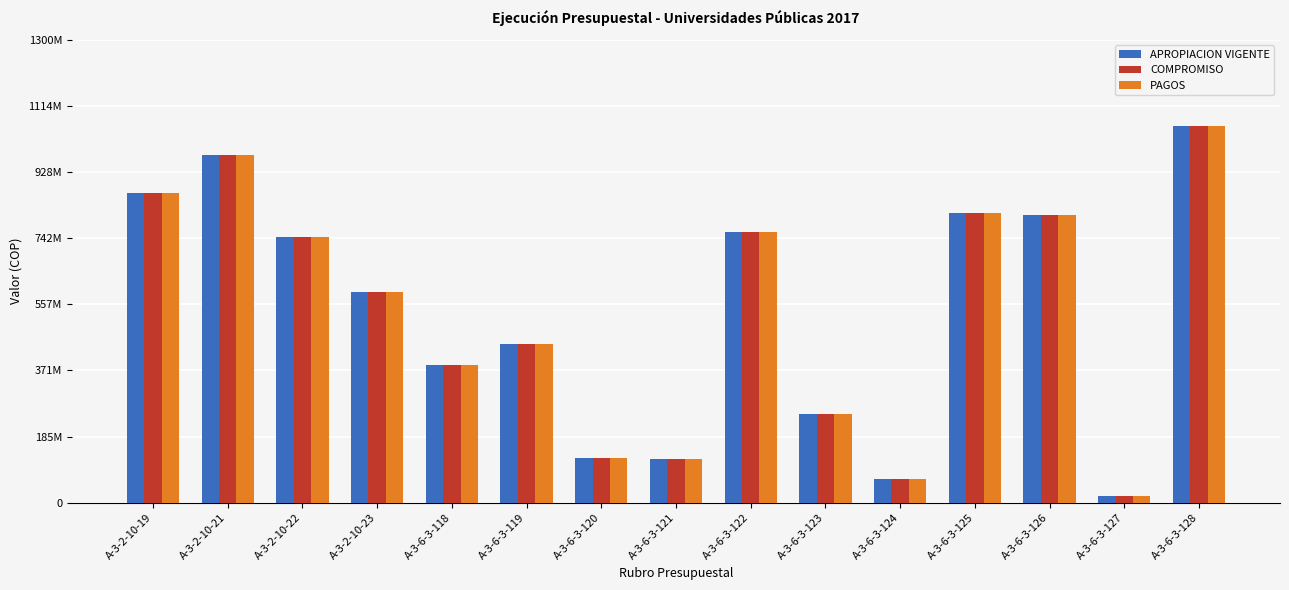

Does the chart contain any negative values?

No